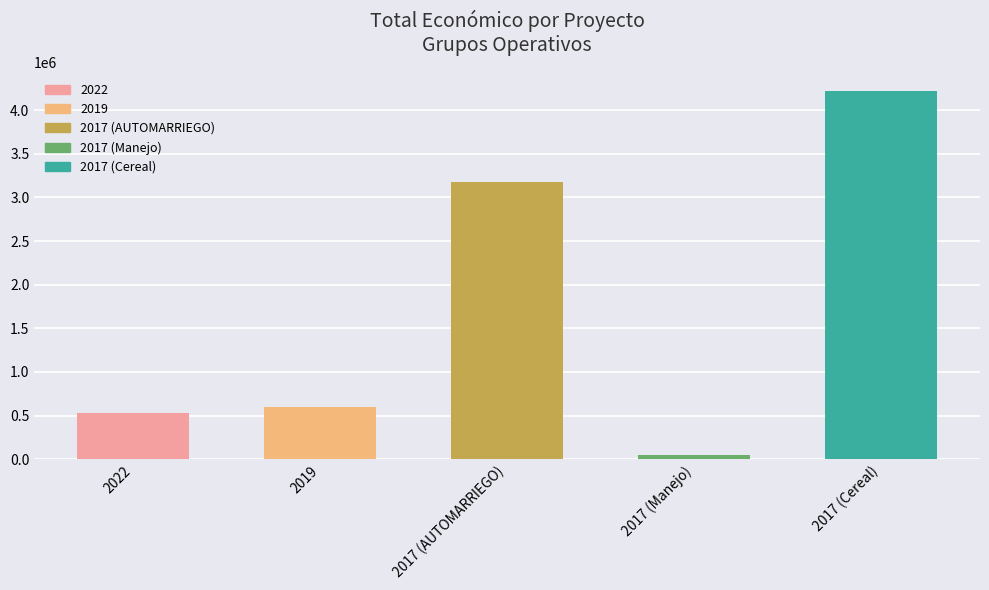

What is the approximate value at 2017 (Cereal)?

4222425